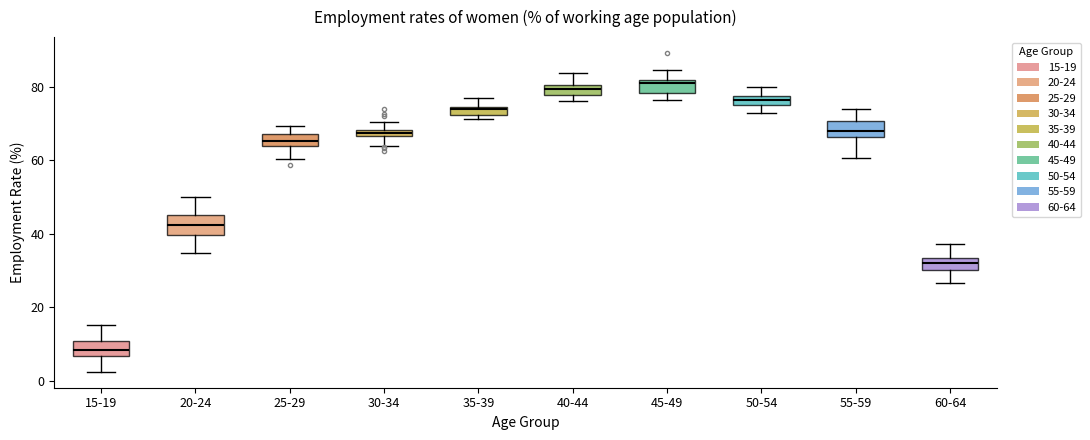

Where is the upper edge of the box for 40-44 on the y-axis? The values are not printed on the chart, so give them approximately, as read against the axis.

80